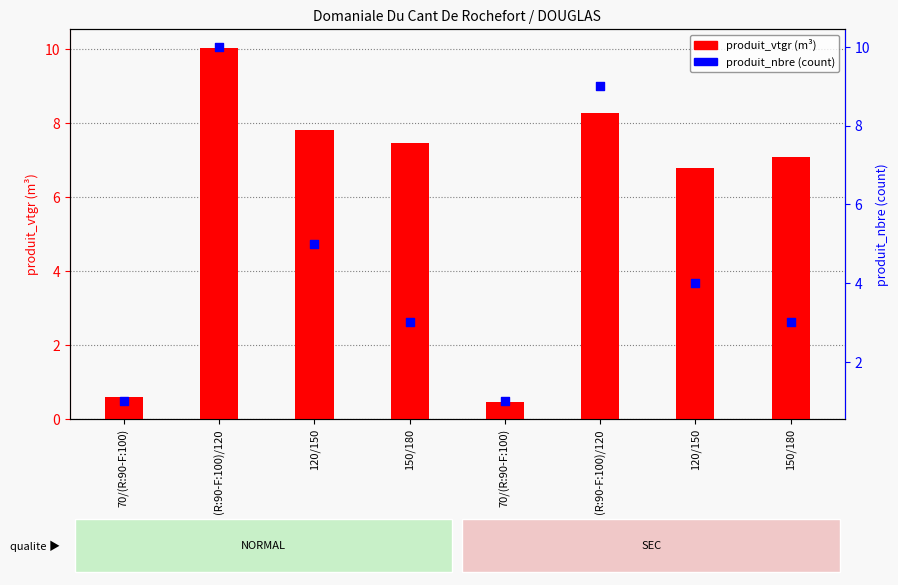

Which series has the largest Y range (max minus min)?

produit_vtgr